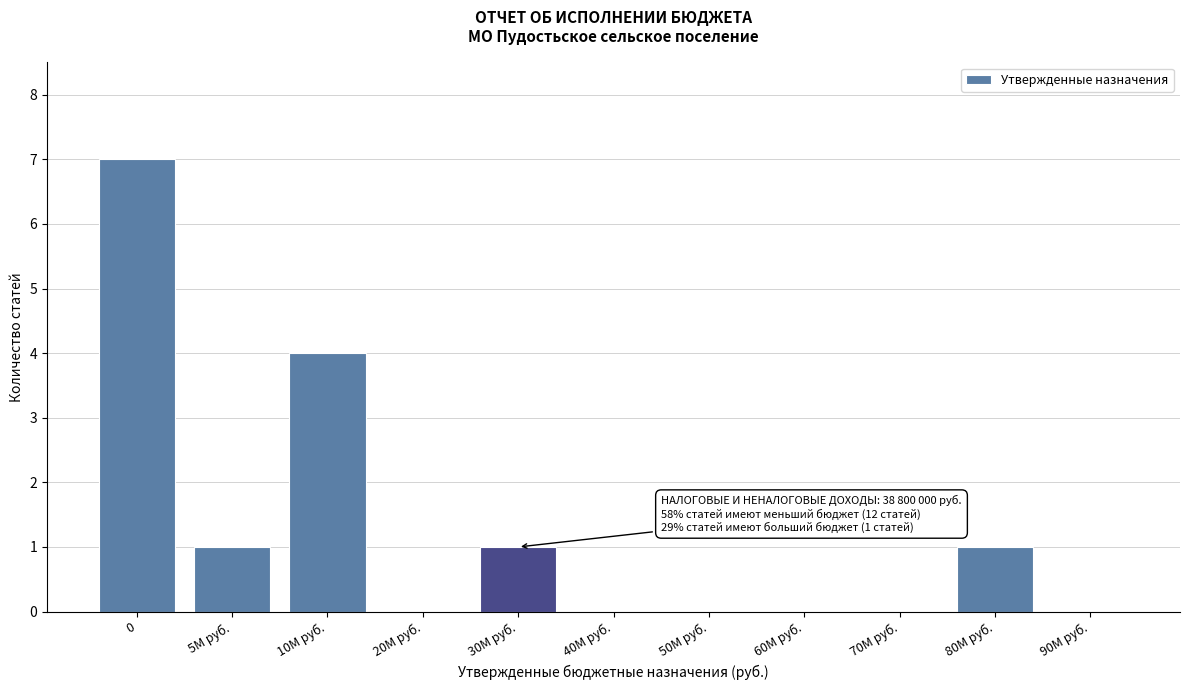

Reading right to left, transcribe all the data shown in this chart.

90М руб.=0	80М руб.=1	70М руб.=0	60М руб.=0	50М руб.=0	40М руб.=0	30М руб.=1	20М руб.=0	10М руб.=4	5М руб.=1	0=7